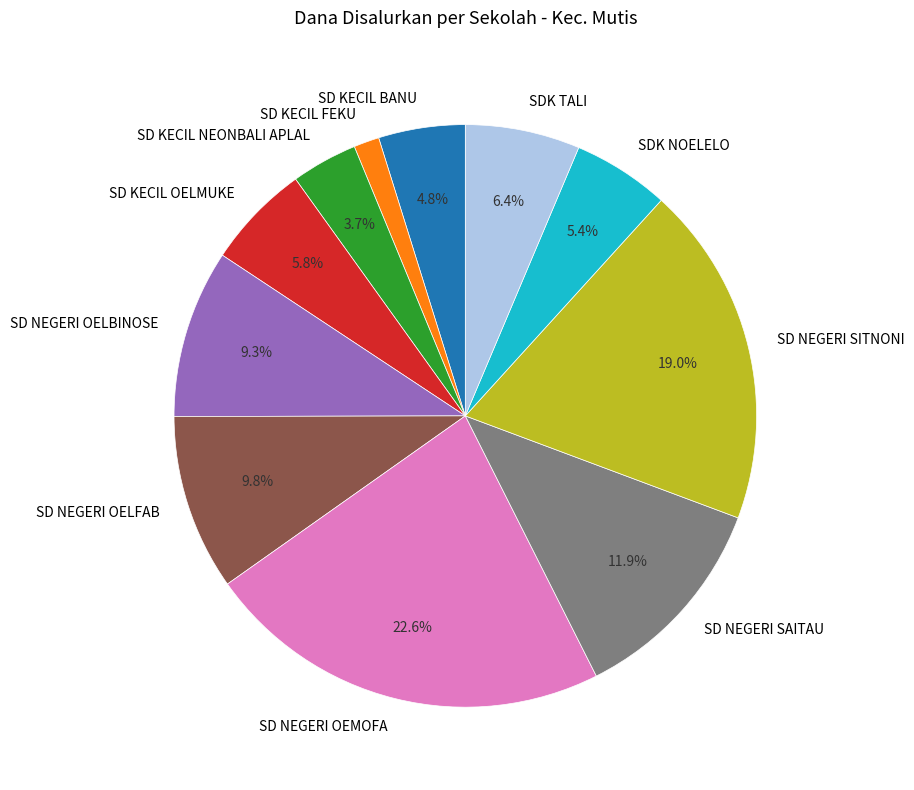

To the nearest percent, what is the average slice percentage?

9%